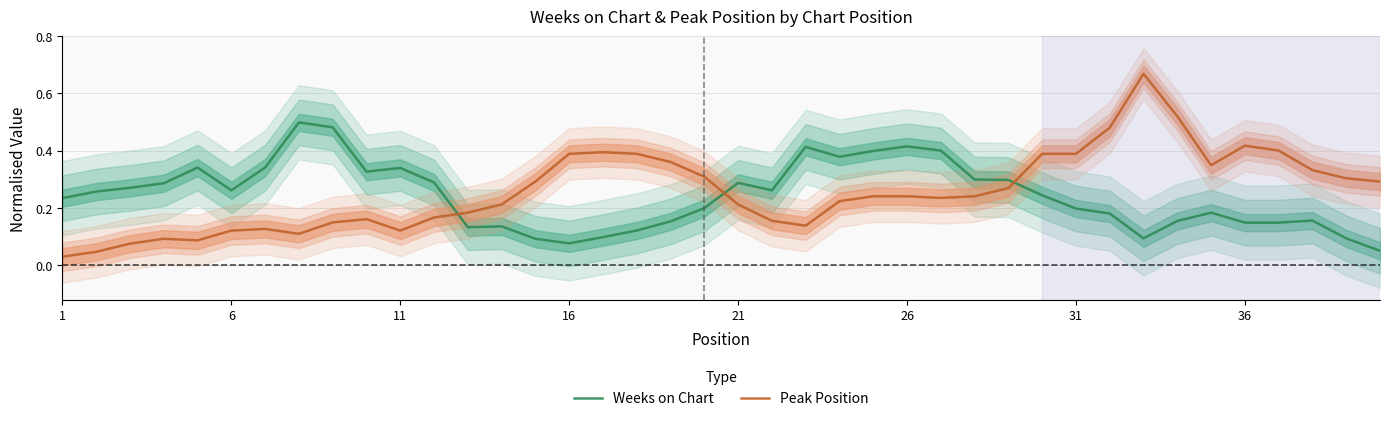

How many times do Weeks on Chart and Peak Position cross each other?

3